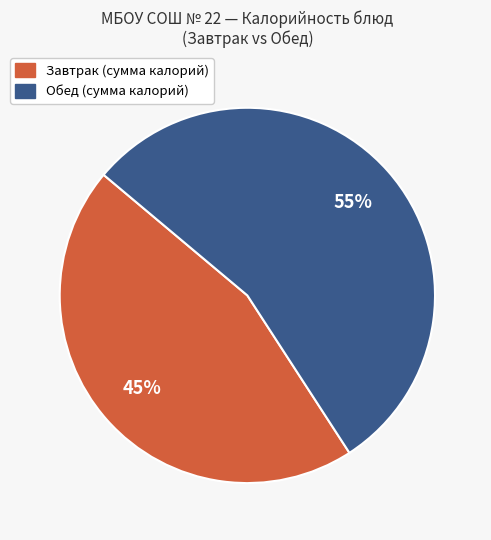

To the nearest percent, what is the average slice percentage?

50%